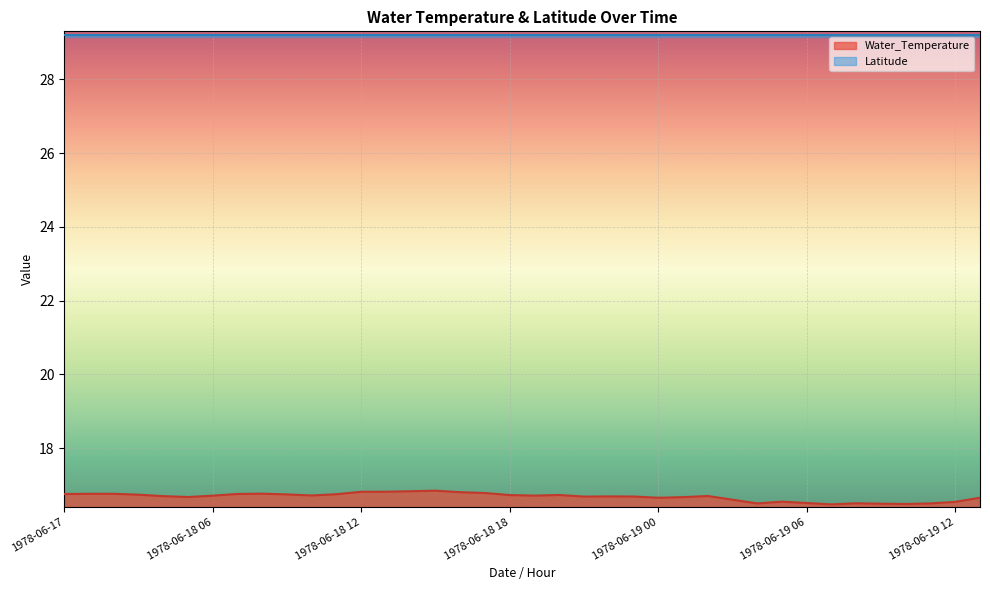

What is the minimum value for Water_Temperature?

16.5